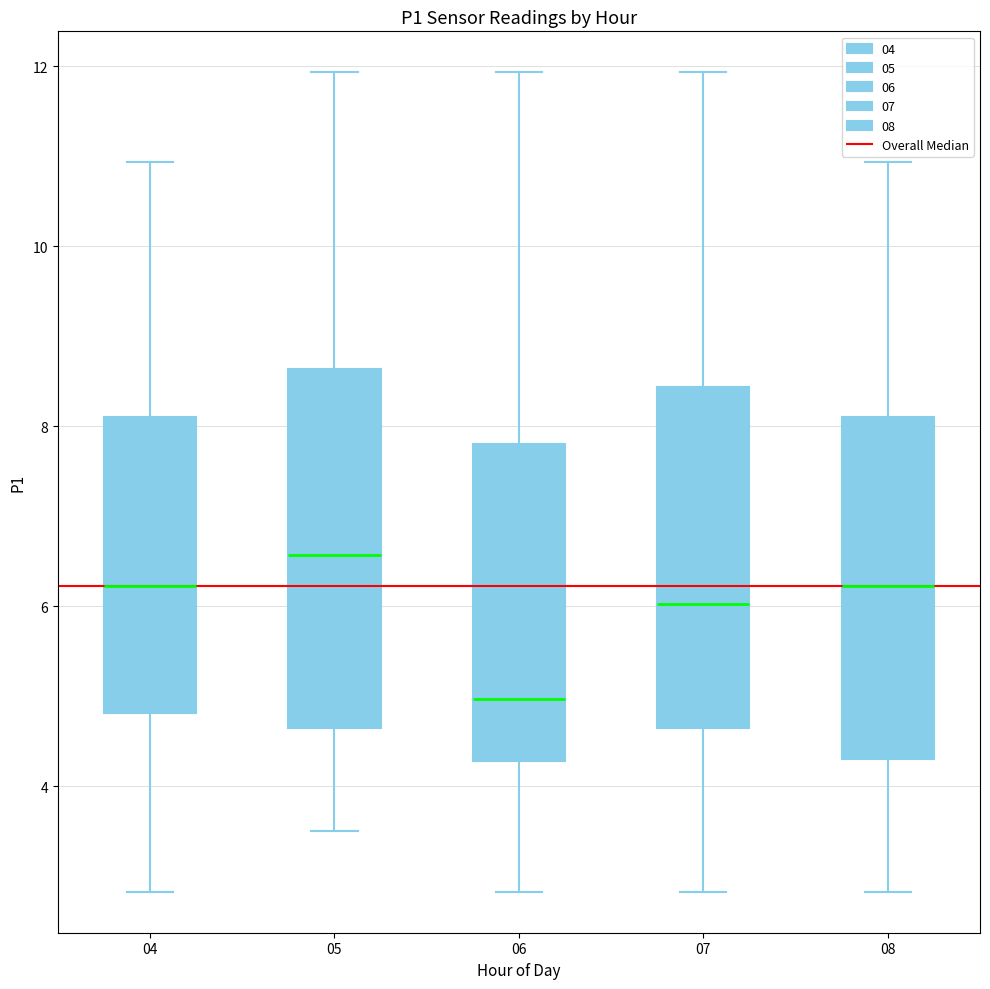

Which box's median line is the highest?

05